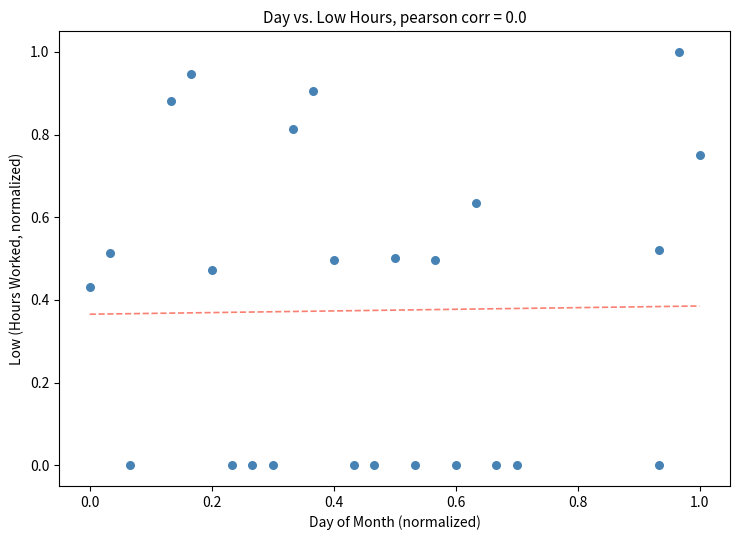

What is the range of Y values (max minus min)?

1.0